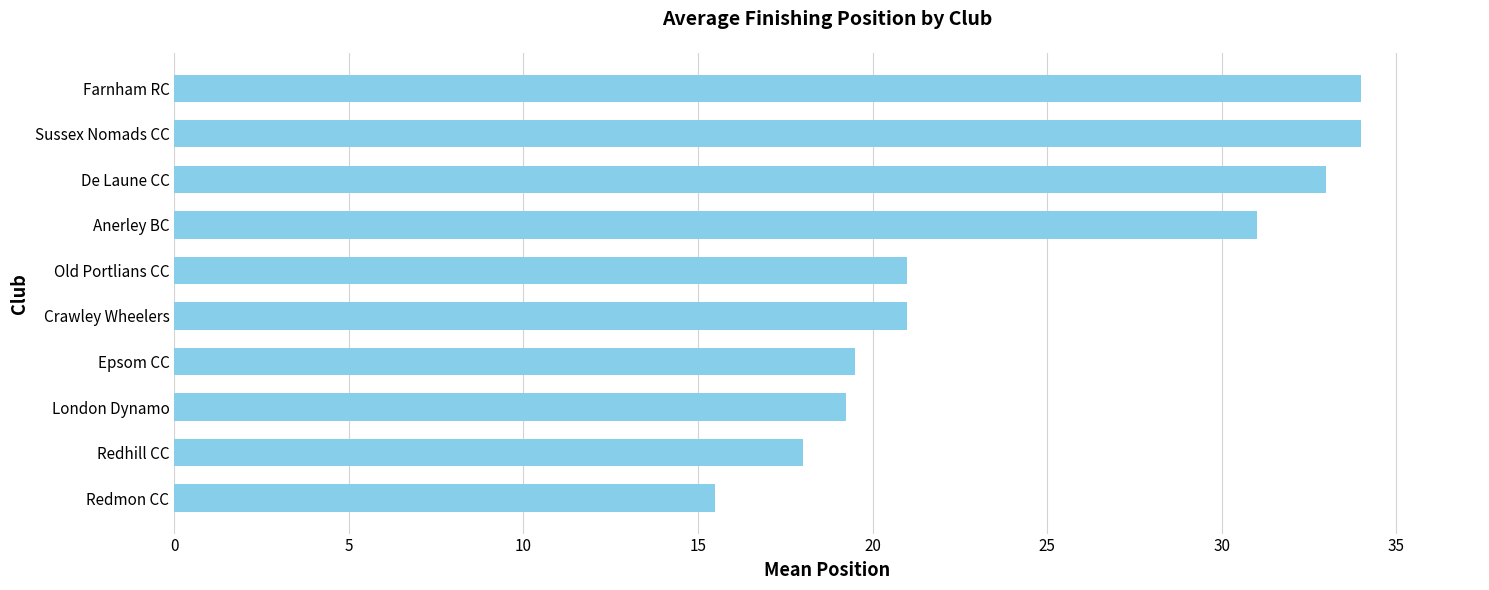

What is the maximum value shown in the chart?

34.0